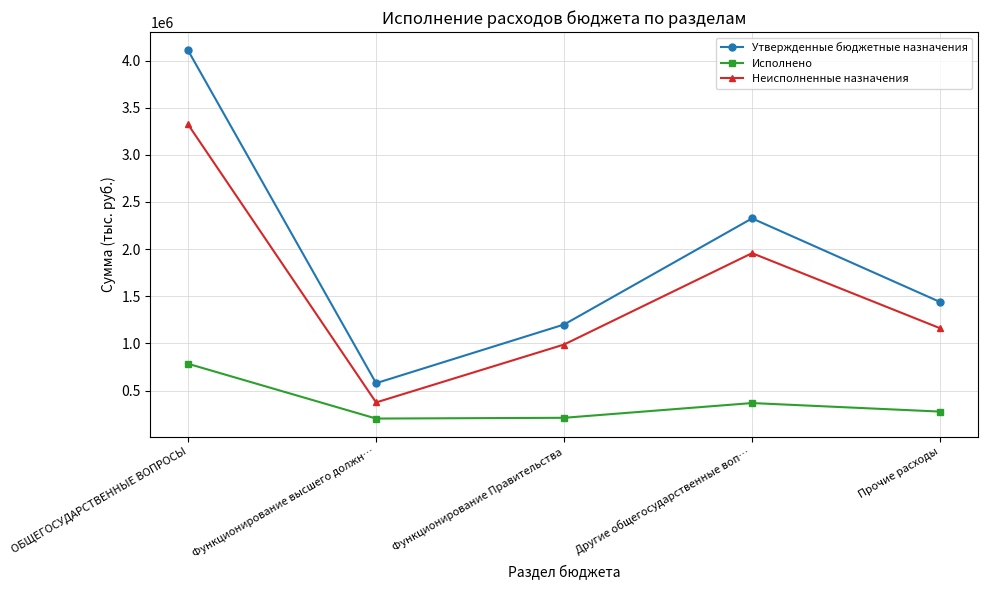

True or false: Неисполненные назначения and Утвержденные бюджетные назначения intersect in this chart.

False